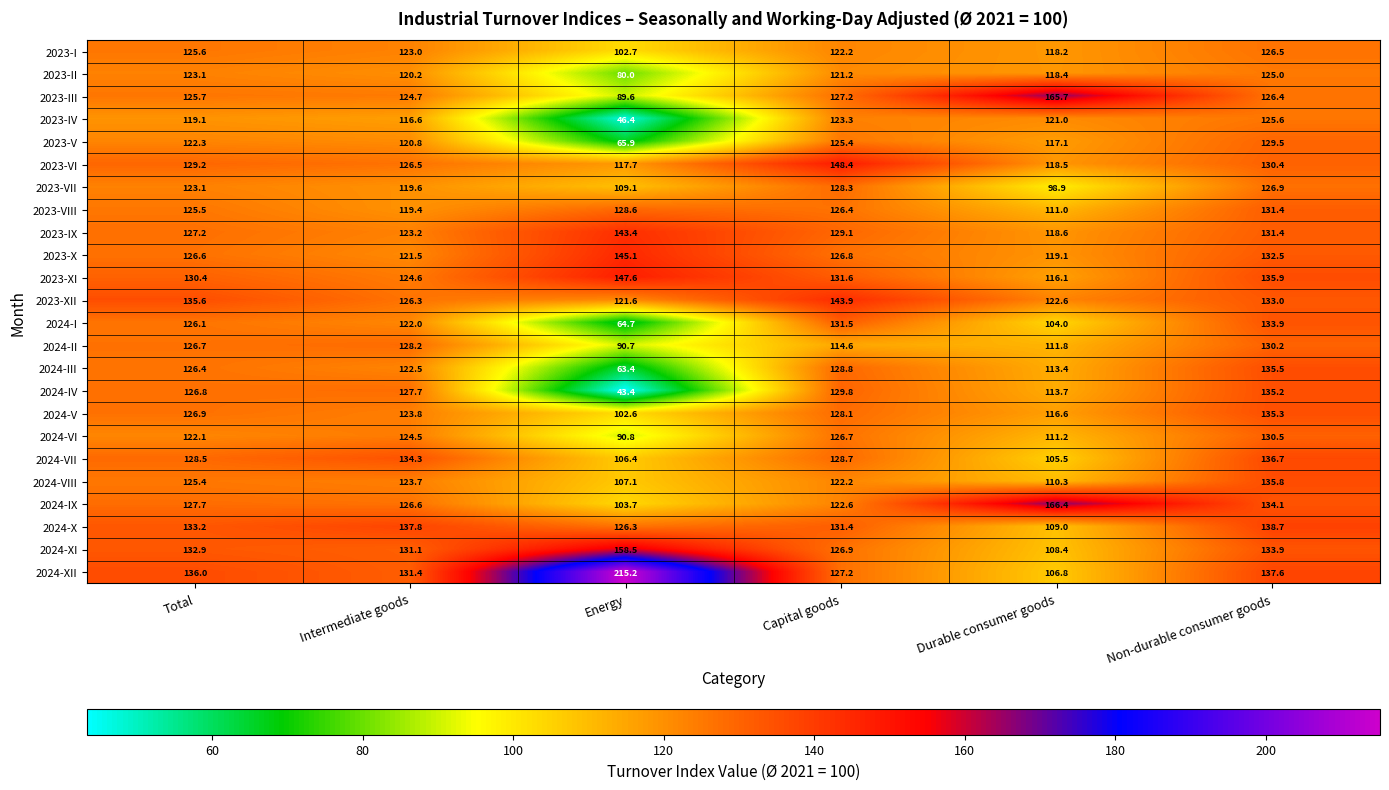

At which category does the chart reach its minimum across all series?

Energy